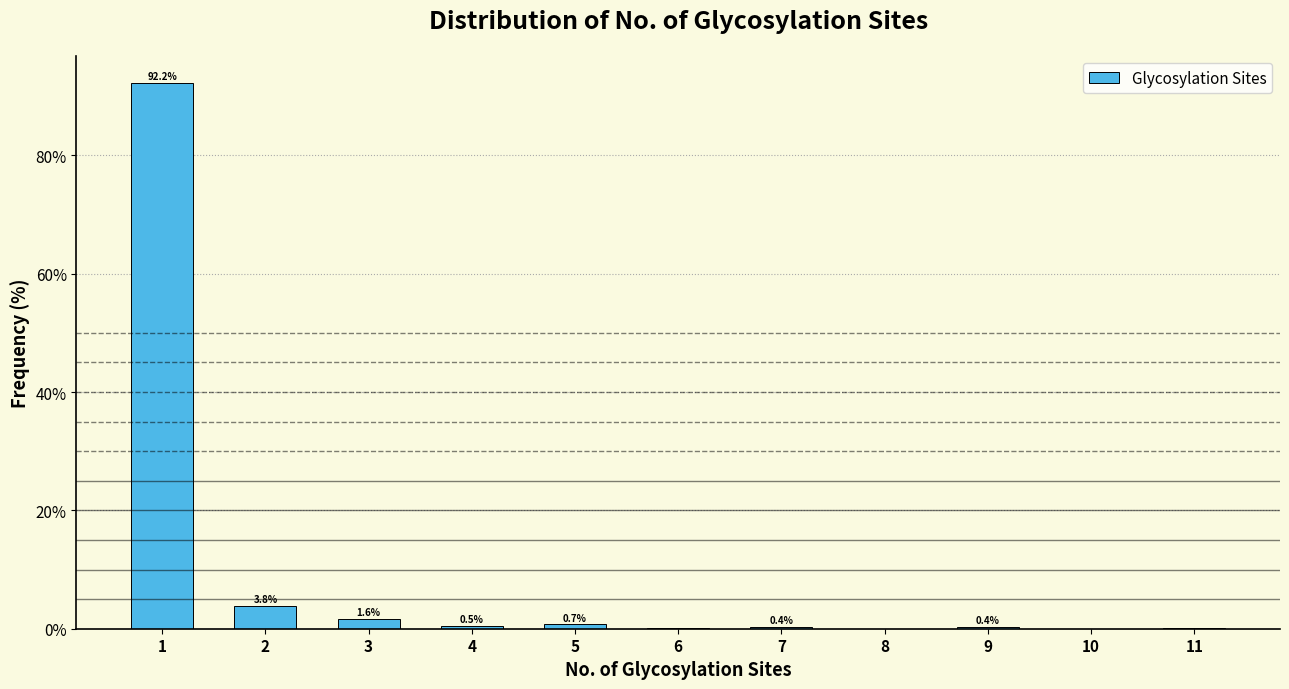

What is the greatest value displayed?

92.2